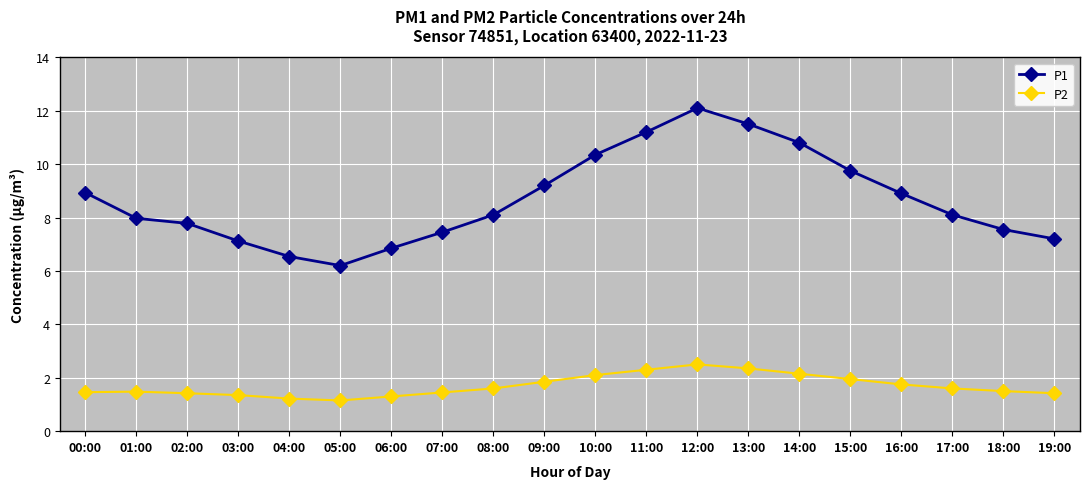

What is the greatest value displayed?

12.1